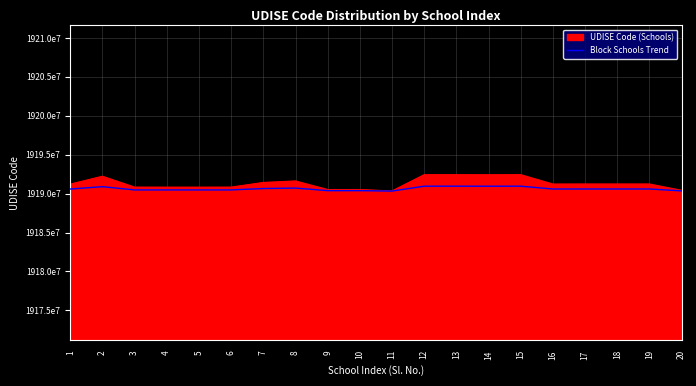

Does the chart have visible grid lines?

Yes